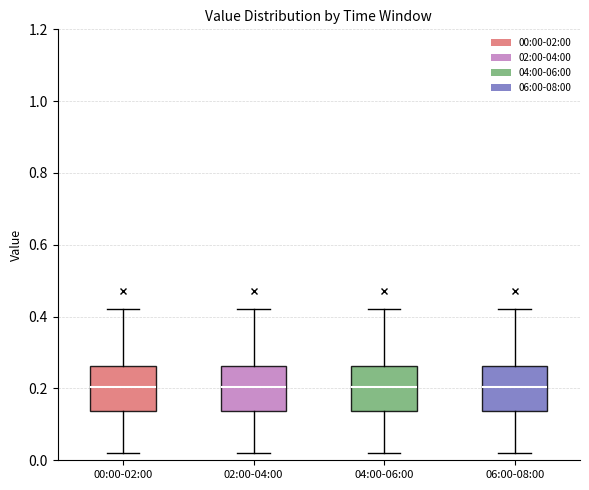

Where does the upper whisker of the box for 00:00-02:00 end on the y-axis? The values are not printed on the chart, so give them approximately, as read against the axis.

0.42